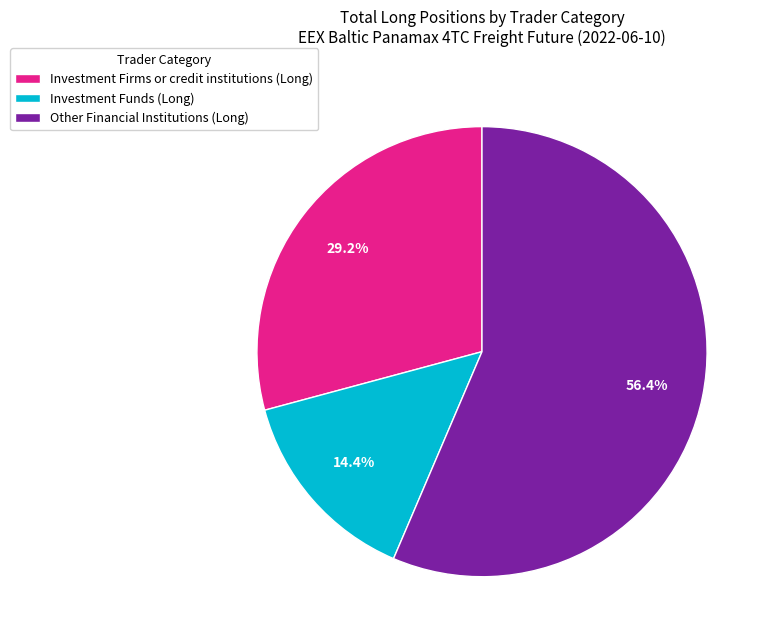

How many segments does this pie chart have?

3